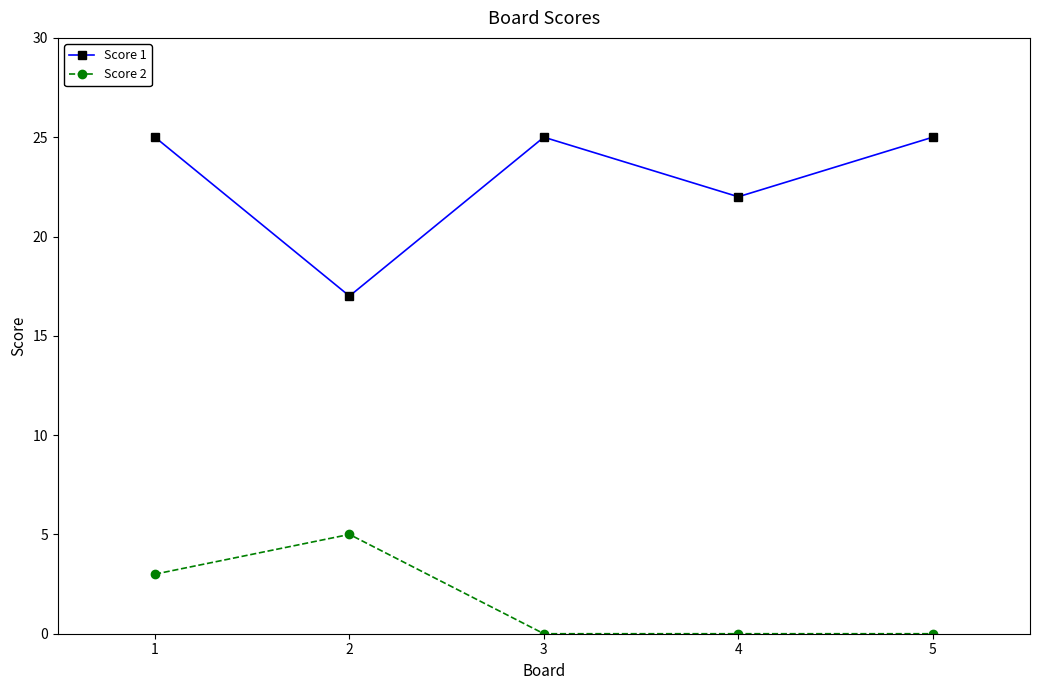

What is the value of the Score 1 point at the 1st from the left?

25